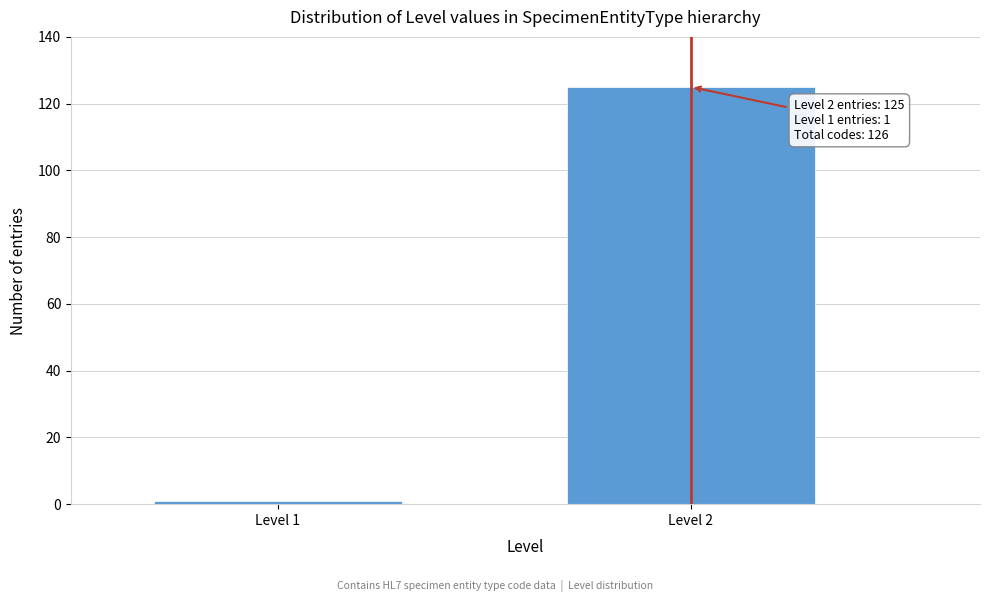

Reading left to right, list all the values displayed in this chart.

Level 1=1	Level 2=125